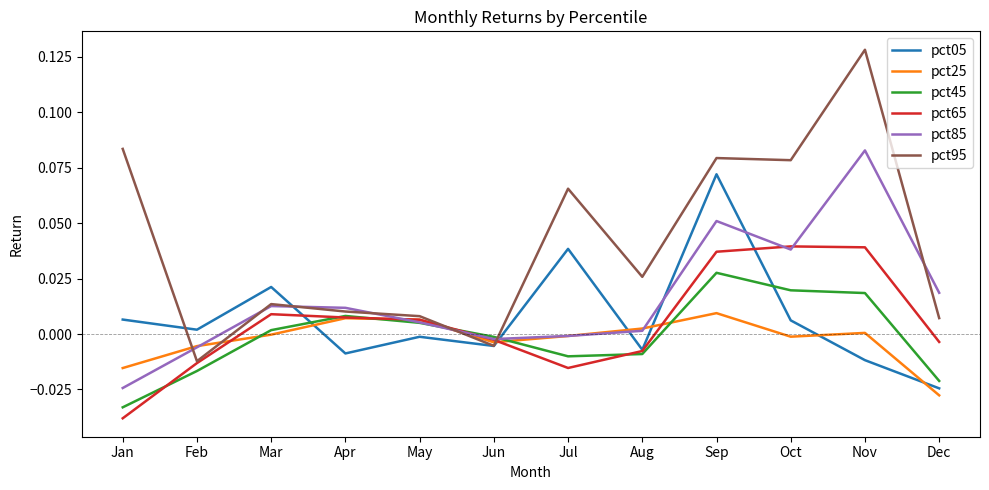

The value of pct95 at Jun is -0.0. True or false?

True